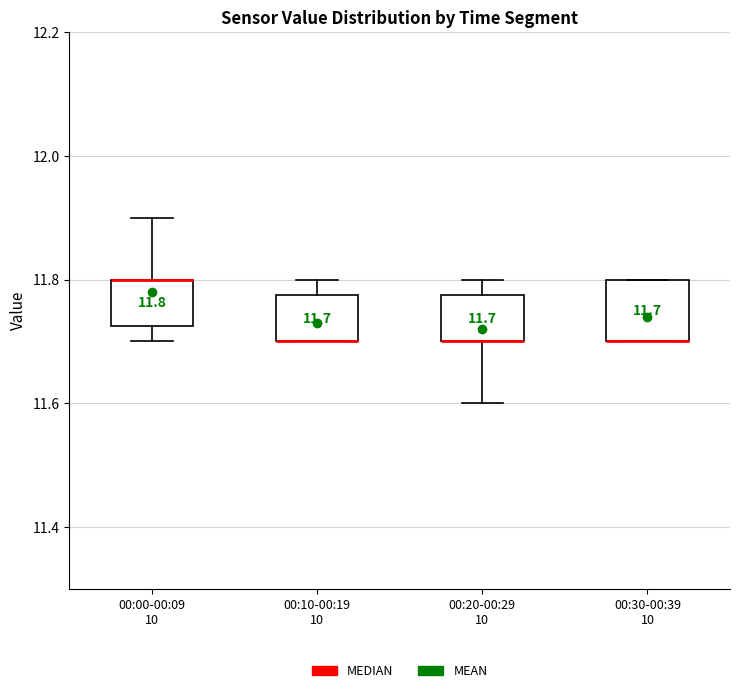

Which box is the tallest, from its lower edge to its upper edge?

00:30-00:39 10